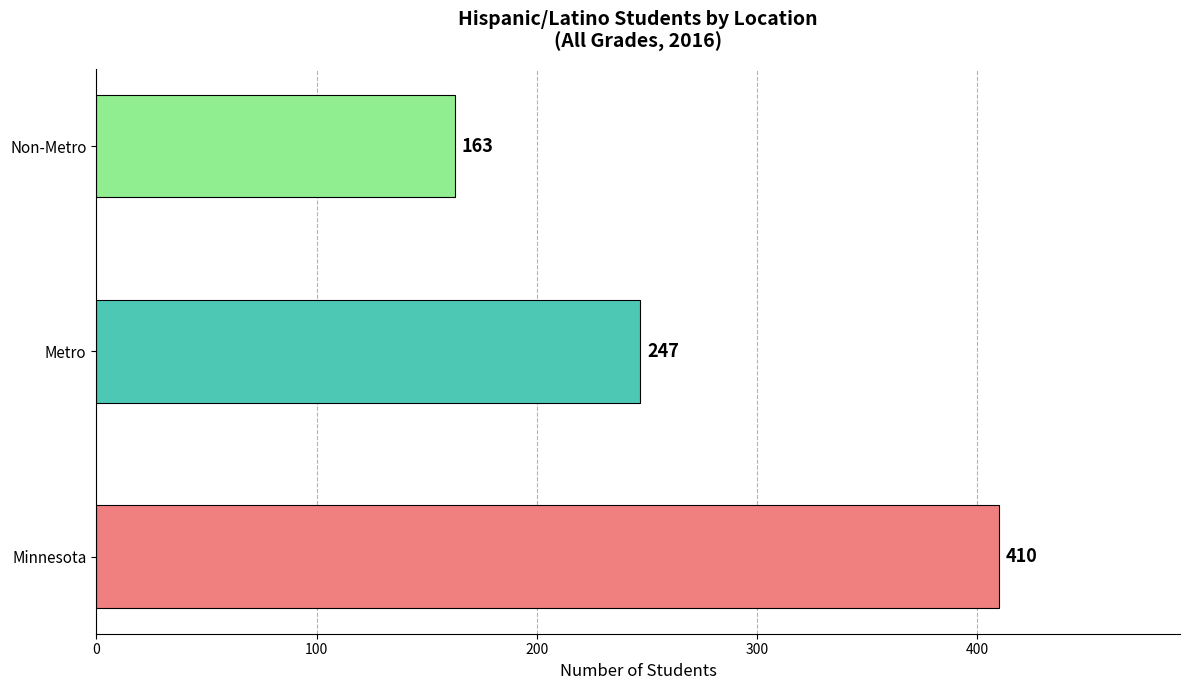

What is the average value?

273